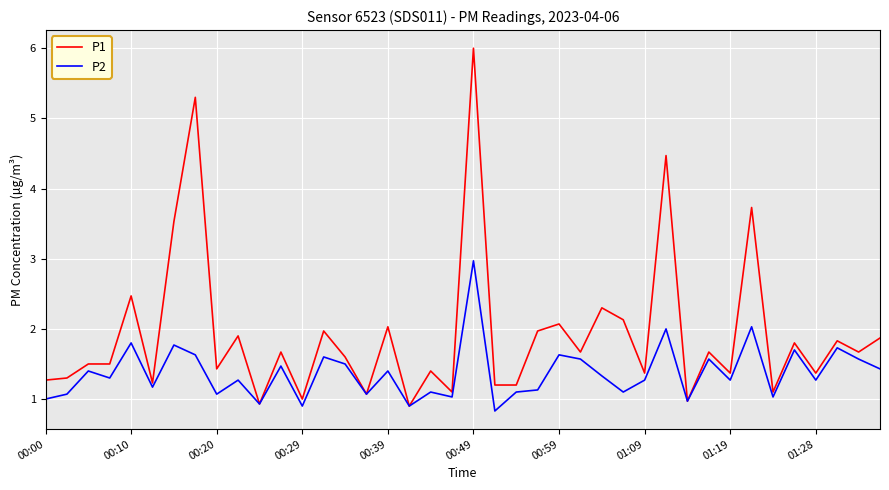

Which series has the largest total across all categories?

P1